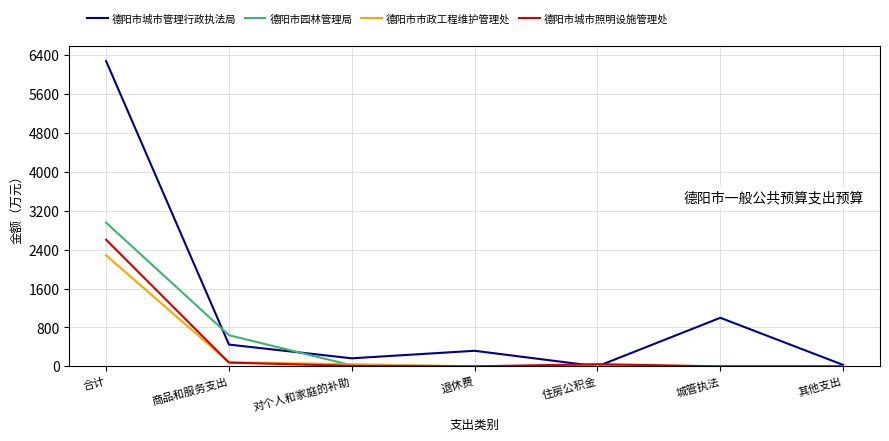

Between 城管执法 and 其他支出, which series saw the biggest shift?

德阳市城市管理行政执法局